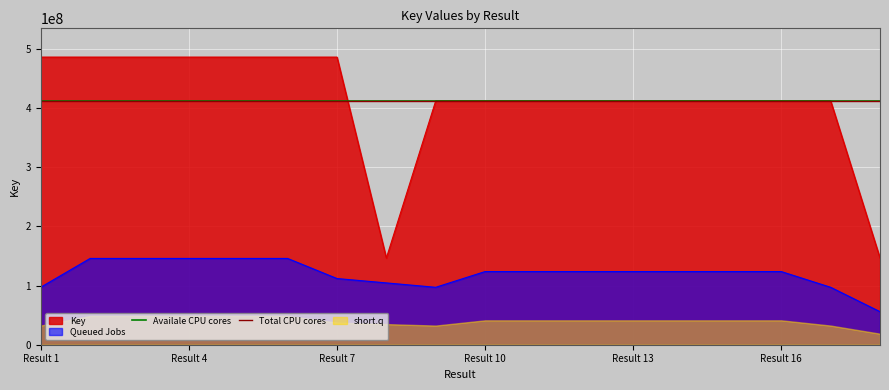

What is the maximum value for Total CPU cores?

411832774.5